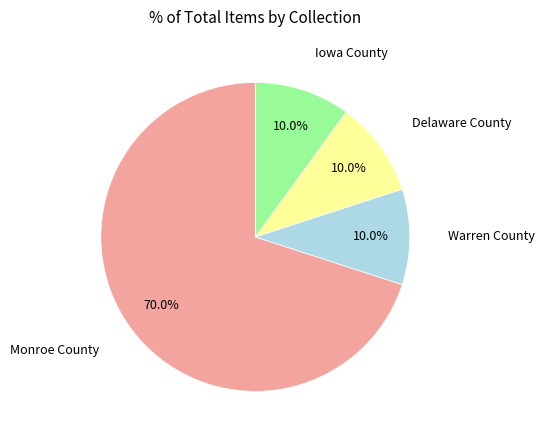

Count the number of slices in the pie.

4